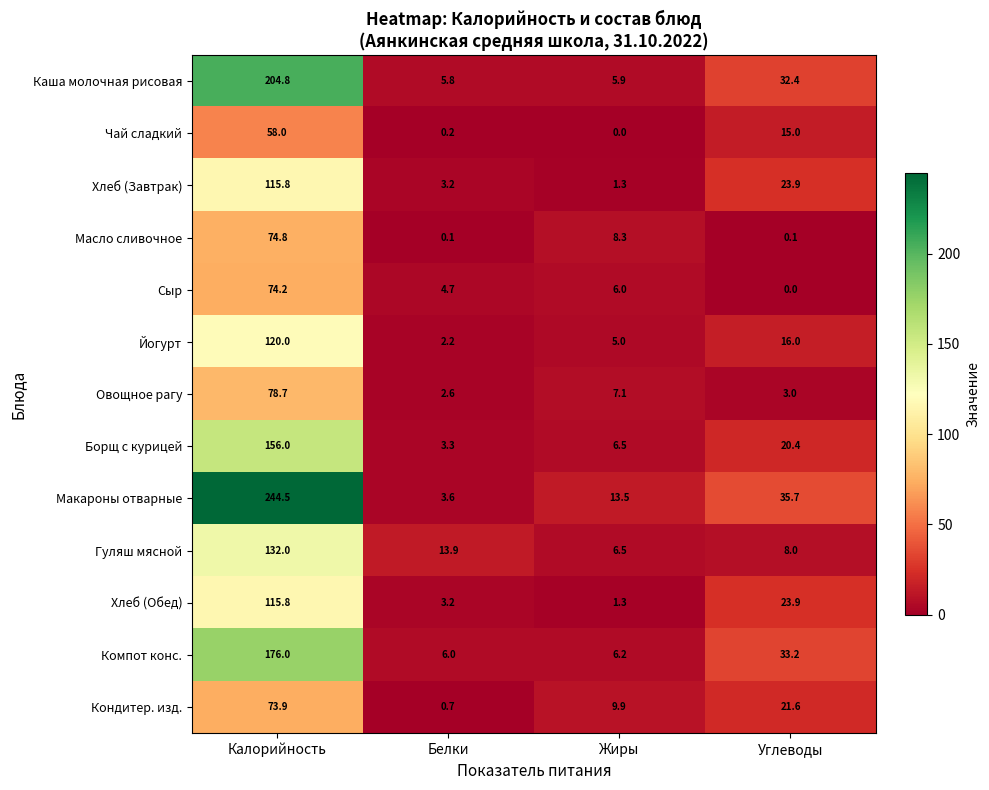

How many series are shown in this chart?

13